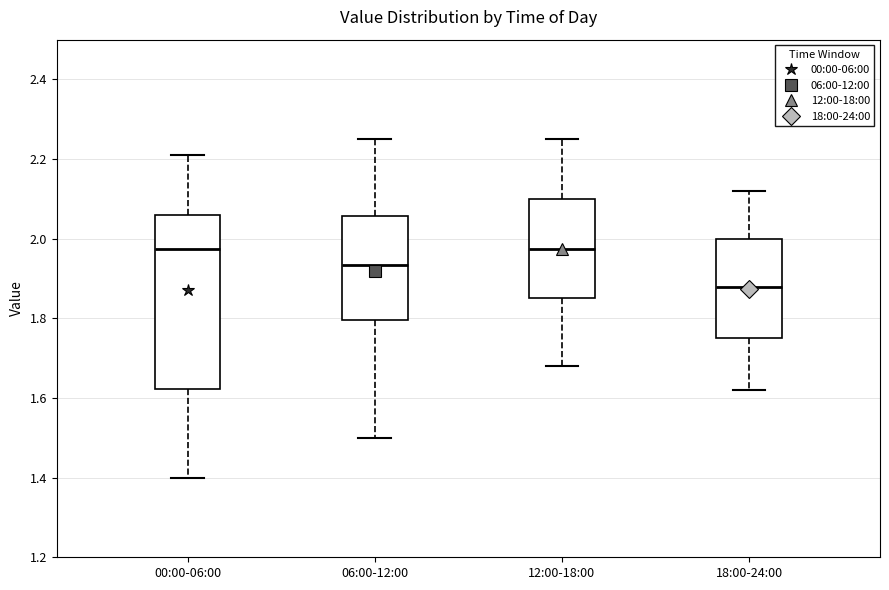

Which box's median line is the lowest?

18:00-24:00